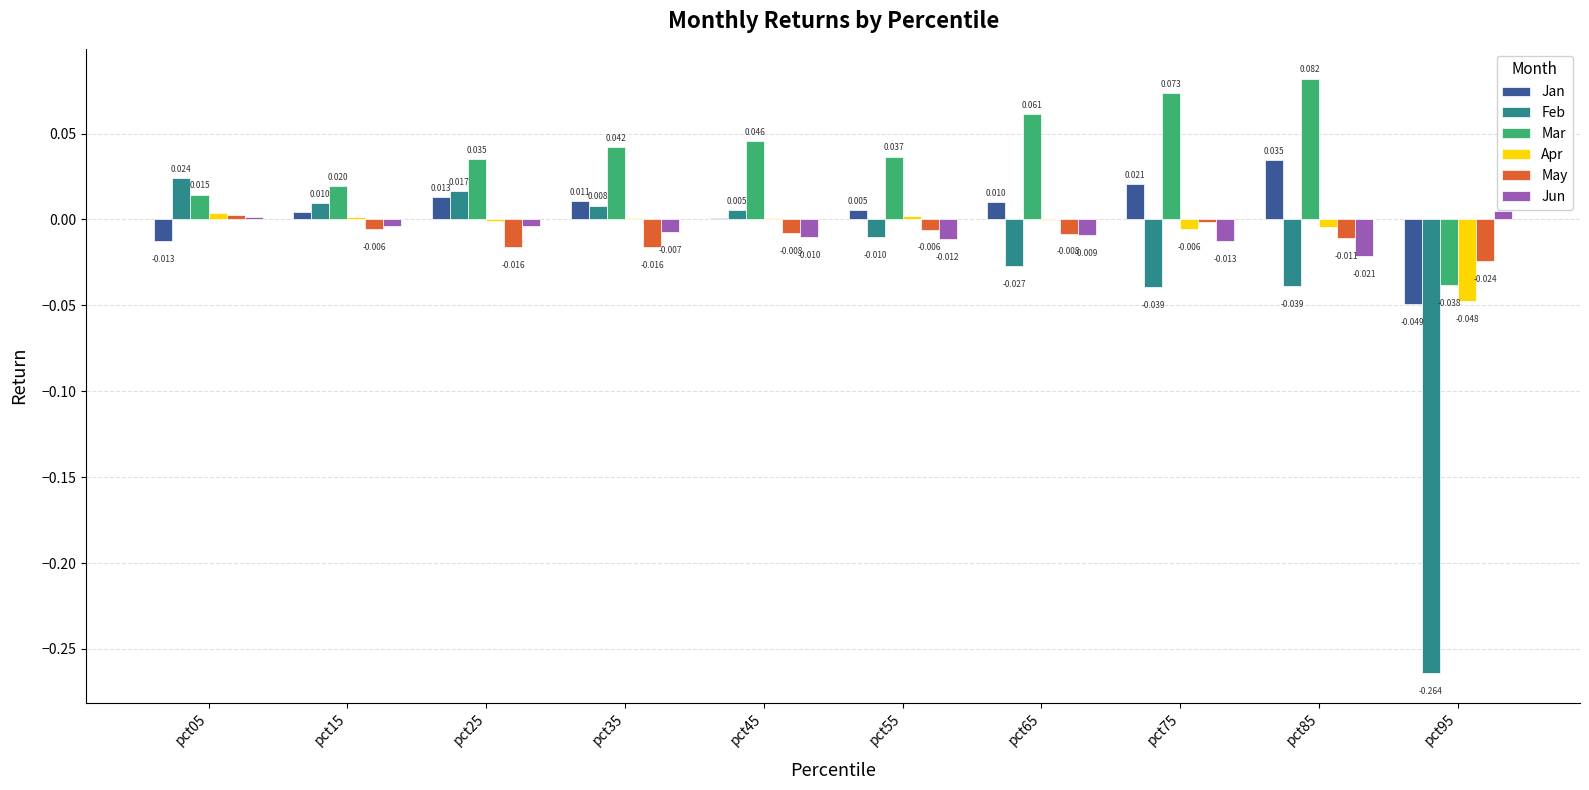

Between pct15 and pct45, which series saw the biggest shift?

Mar